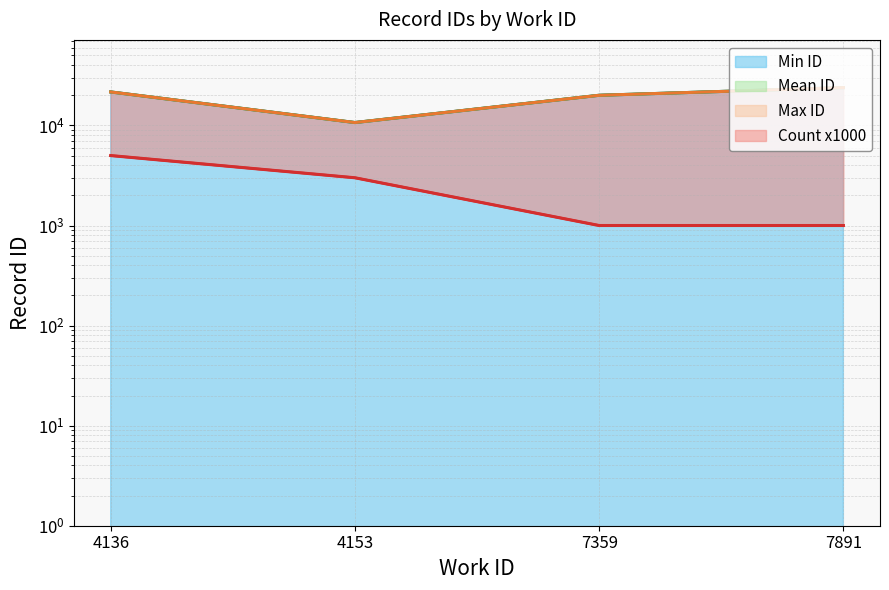

What is the value of the Max ID point at the 4th from the left?

23868.0